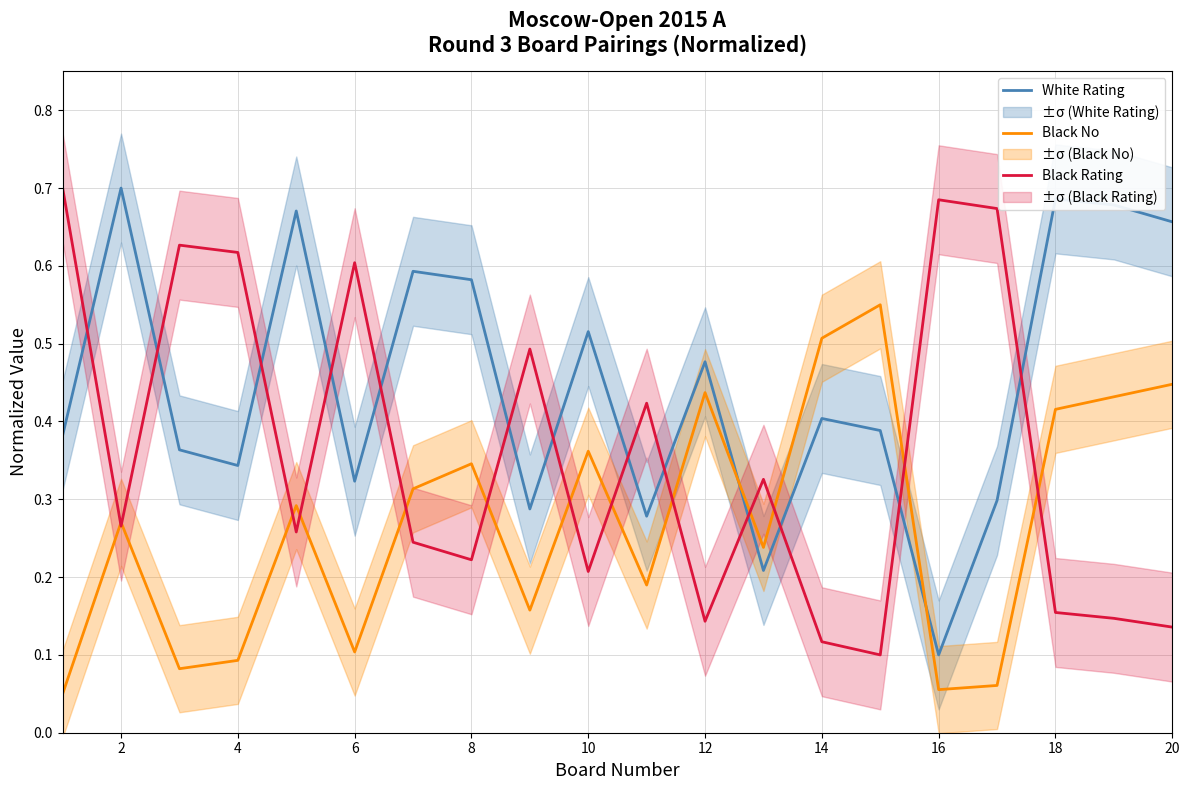

What is the value of the Black No point at the 8th from the left?

0.3